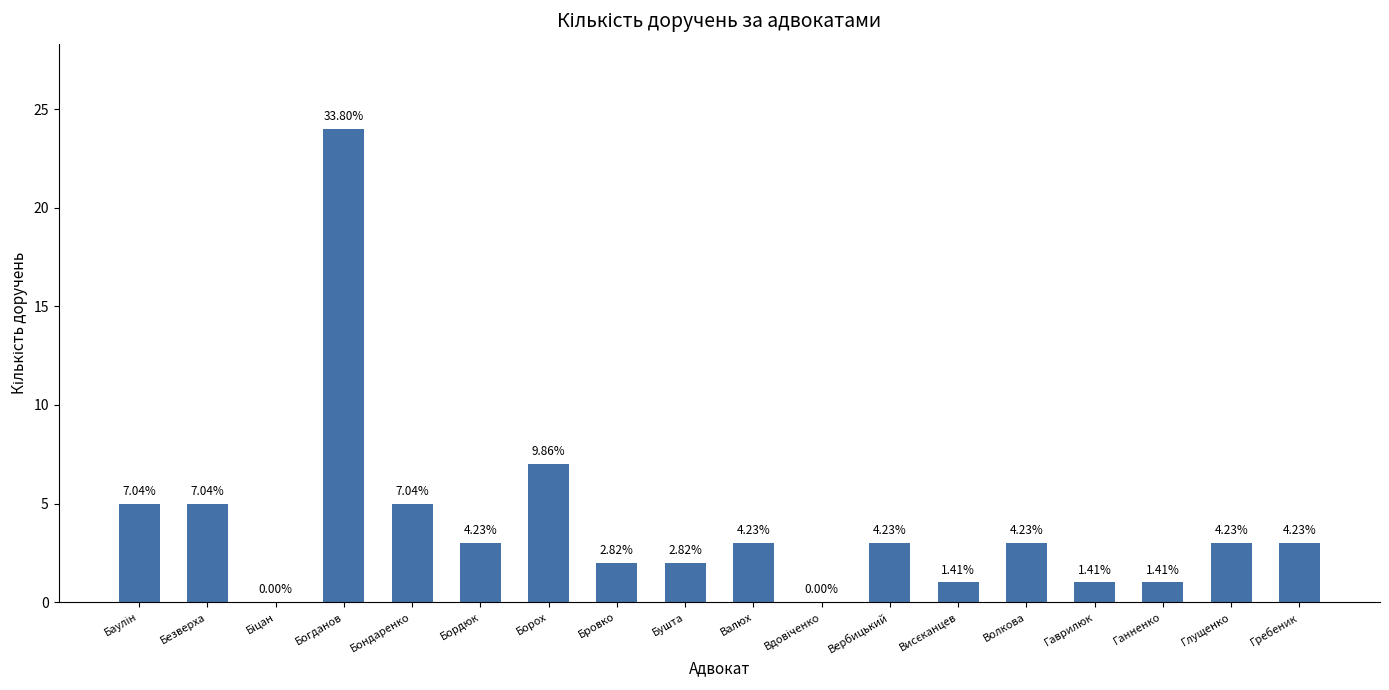

What position from the right is Бондаренко?

14